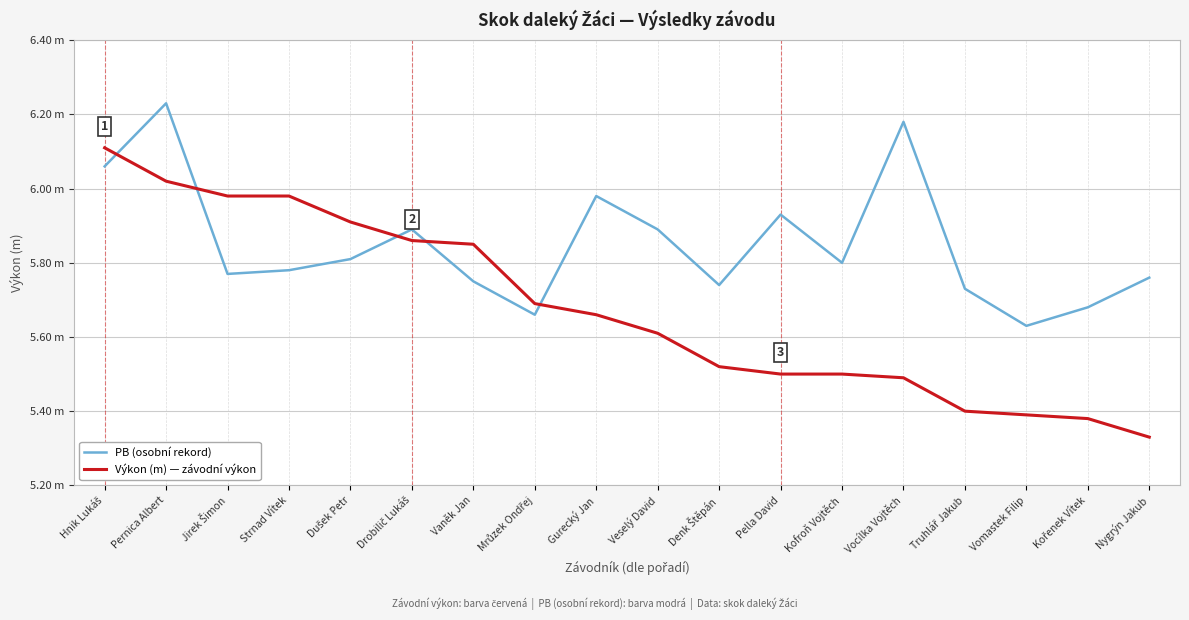

Does the chart display data point markers on the line(s)?

No